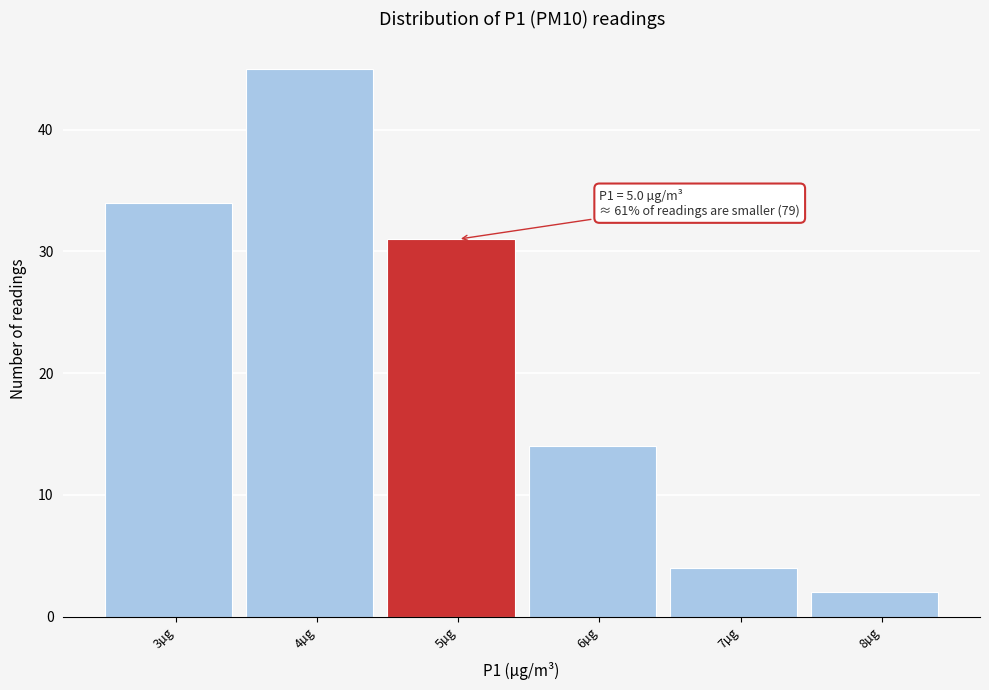

Reading left to right, transcribe all the data shown in this chart.

34	45	31	14	4	2